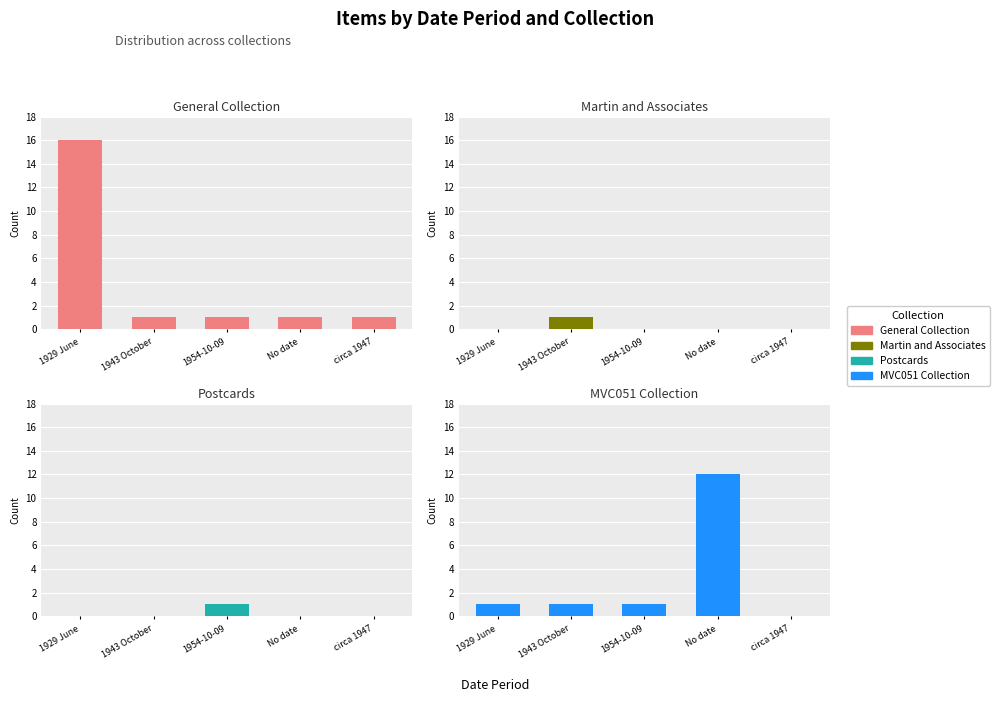

Between 1943 October and circa 1947, which is larger?

1943 October